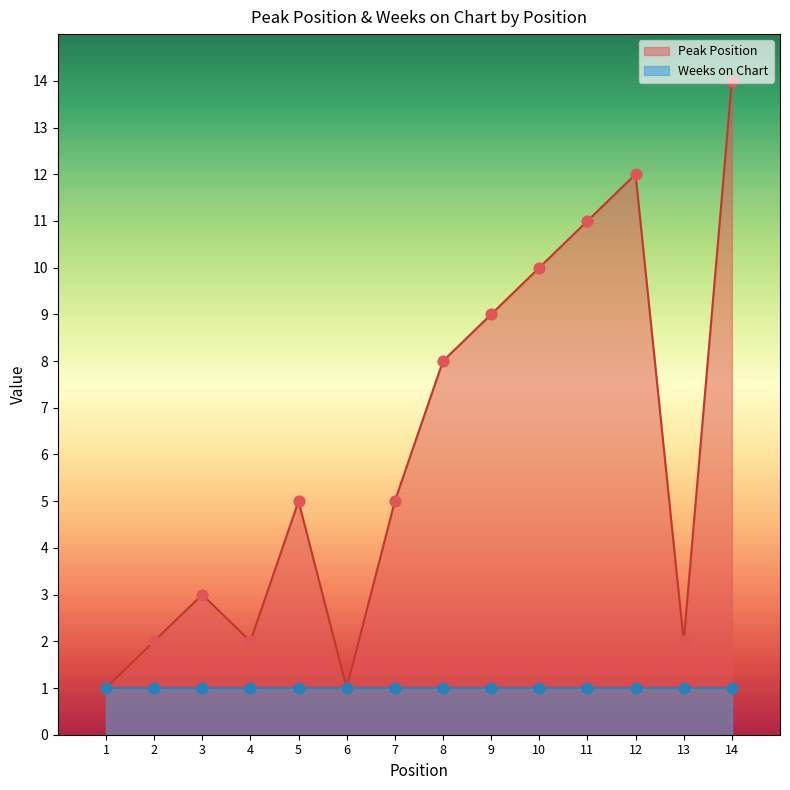

What is the change in value from 1 to 13?

+1